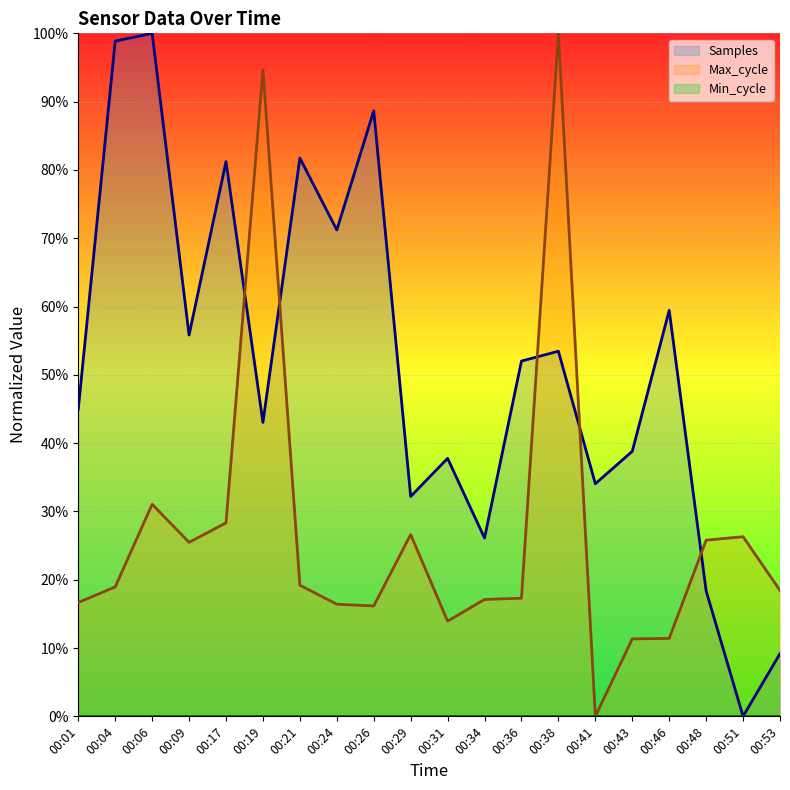

Between which two adjacent categories do Max_cycle and Samples first intersect?

00:17 and 00:19